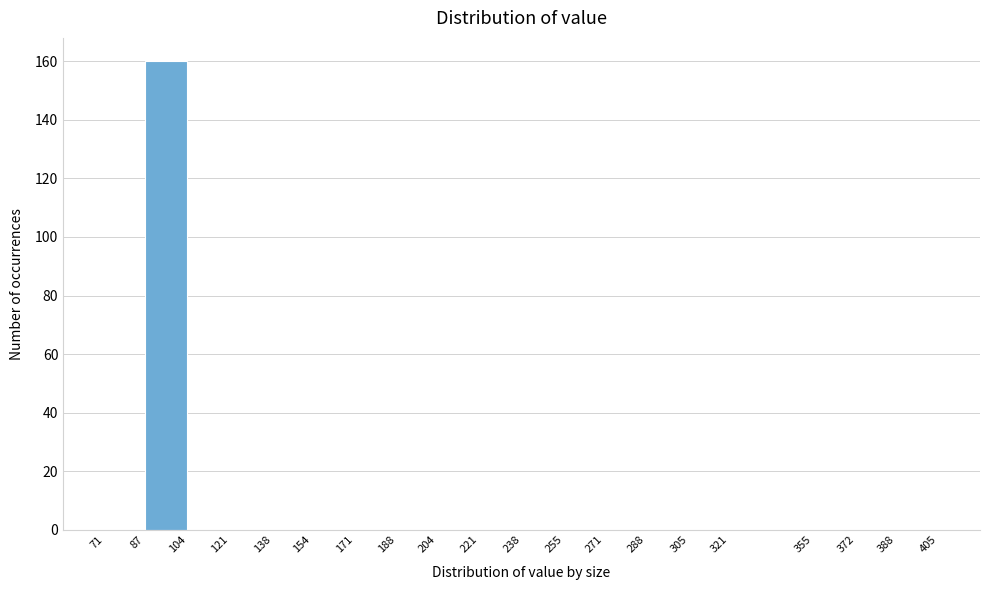

Reading left to right, list every bar in this chart as the range it spans on the x-axis followed by its height. The values are not printed on the chart, so give them approximately, as read against the axis.

71 to 87: 0
87 to 104: 160
104 to 121: 0
121 to 138: 0
138 to 154: 0
154 to 171: 0
171 to 188: 0
188 to 204: 0
204 to 221: 0
221 to 238: 0
238 to 255: 0
255 to 271: 0
271 to 288: 0
288 to 305: 0
305 to 321: 0
321 to 355: 0
355 to 372: 0
372 to 388: 0
388 to 405: 0